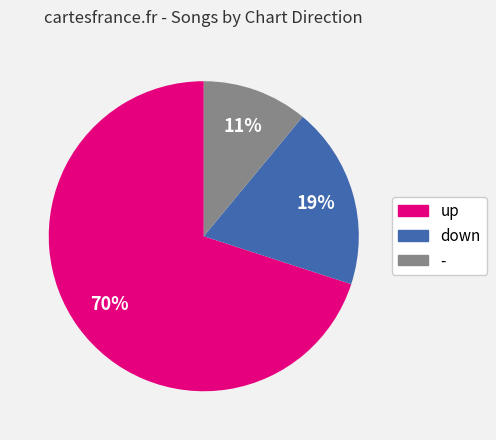

Rank the categories by value from lowest to highest.

-, down, up